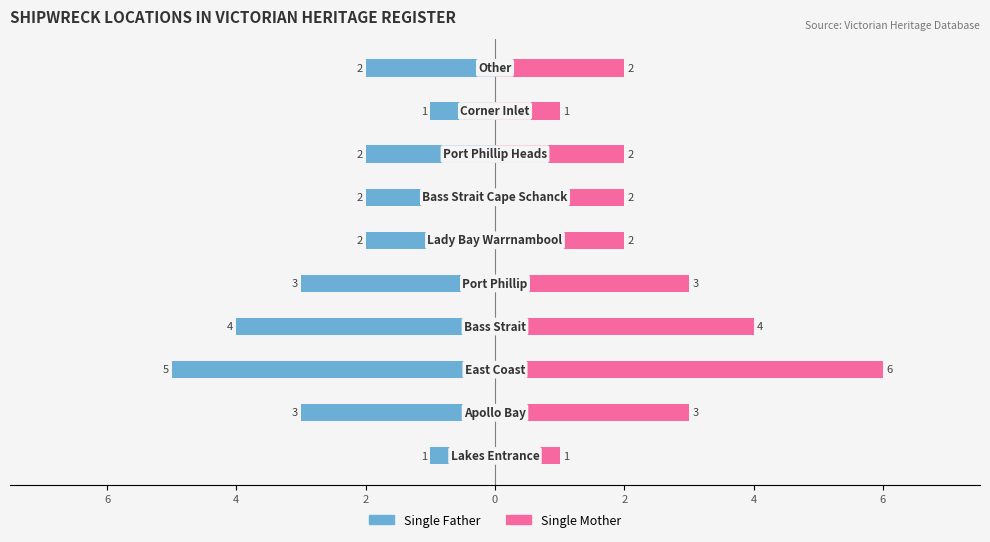

What are all the series names shown in the legend?

Single Father, Single Mother